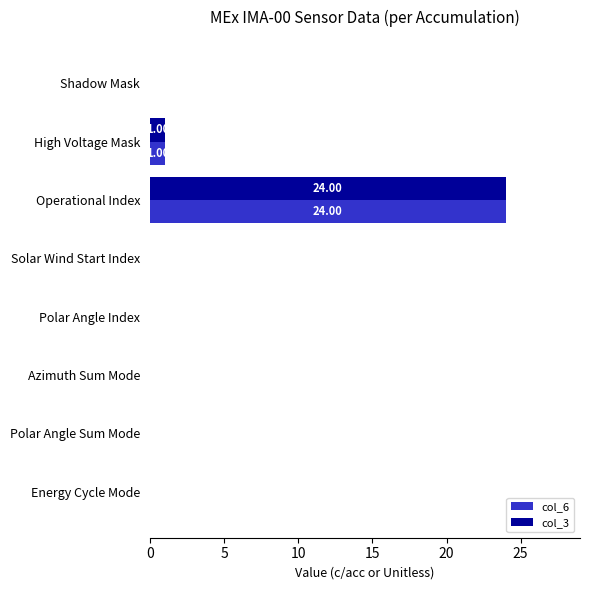

At which category is the sum across all series the highest?

Operational Index